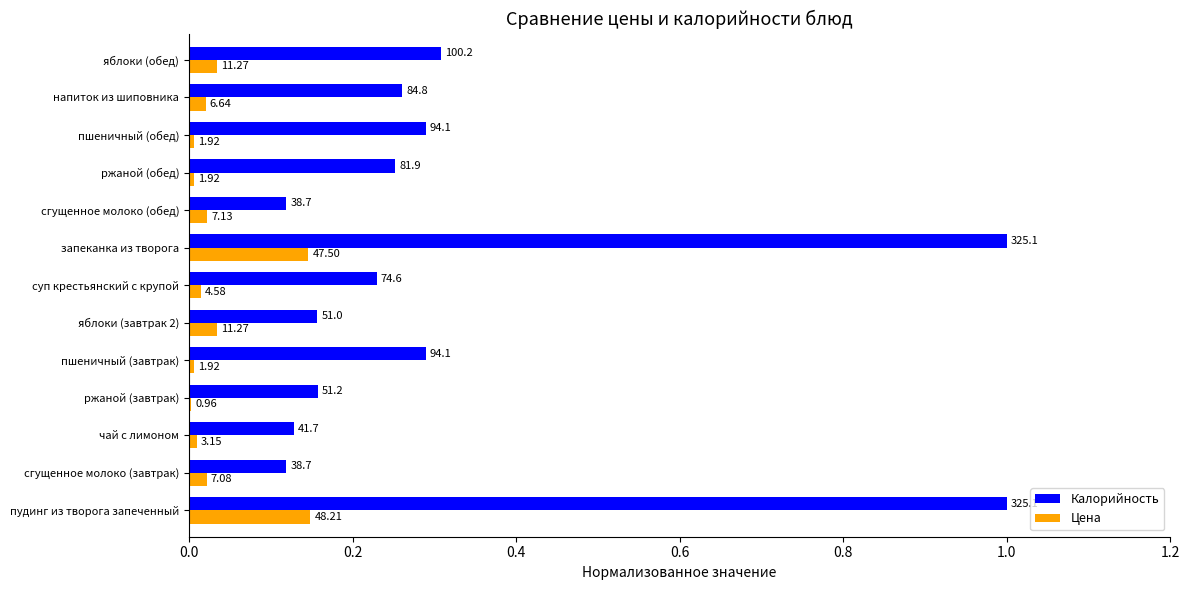

What are all the series names shown in the legend?

Калорийность, Цена